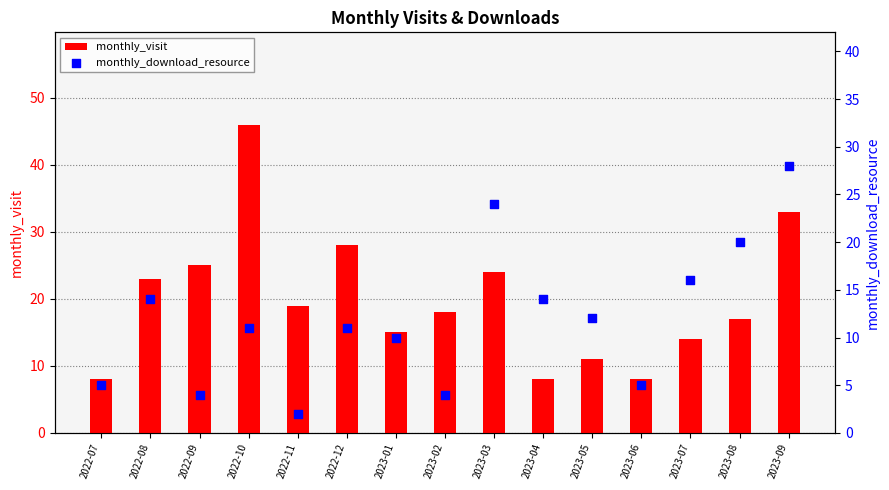

What are all the series names shown in the legend?

monthly_visit, monthly_download_resource